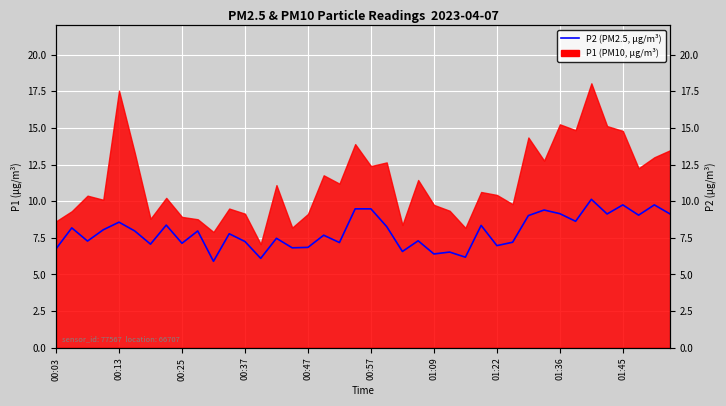

What is the difference between the values at 00:47 and 14?

1.1